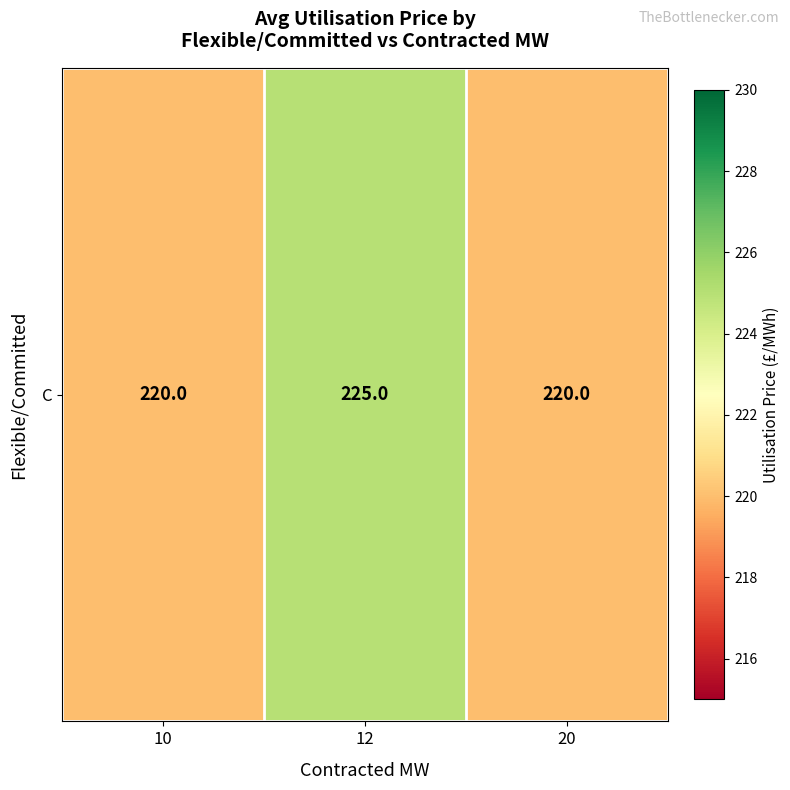

True or false: the data shows 225 at 12.

True